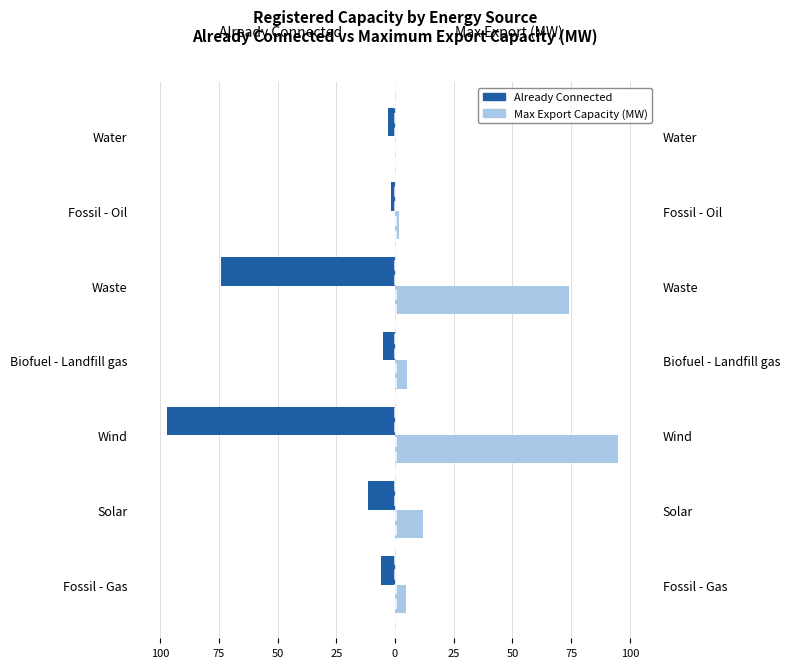

At Waste, list the series in order from largest to smallest.

Max Export Capacity (MW), Already Connected